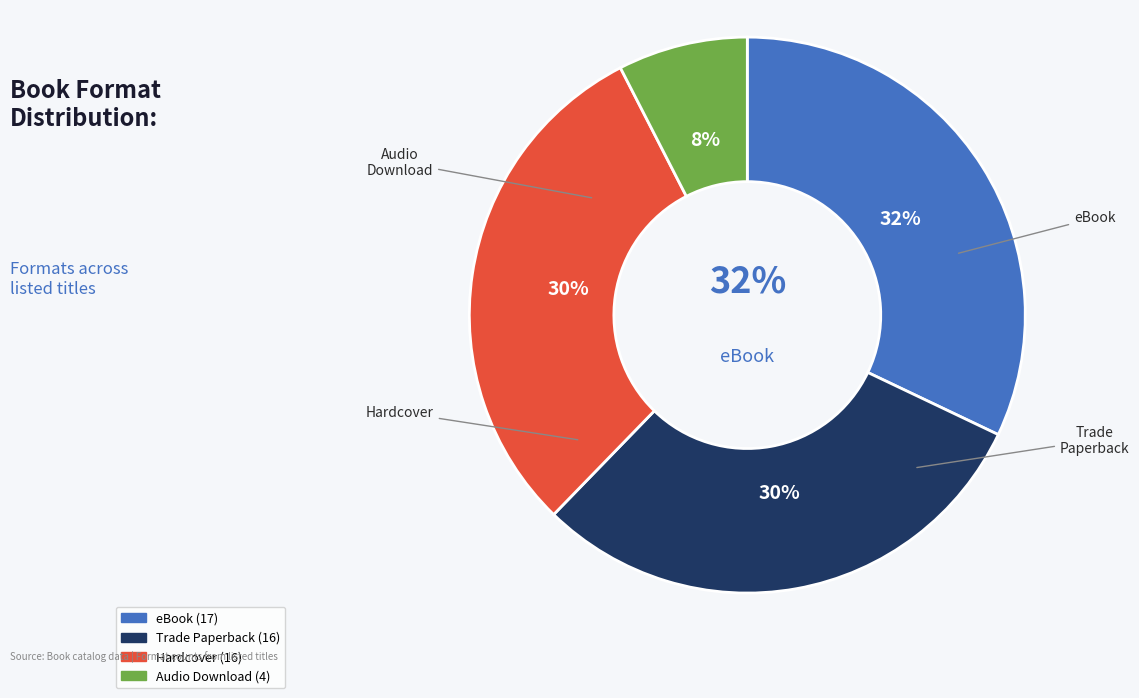

Which has a higher value, eBook or Audio Download?

eBook